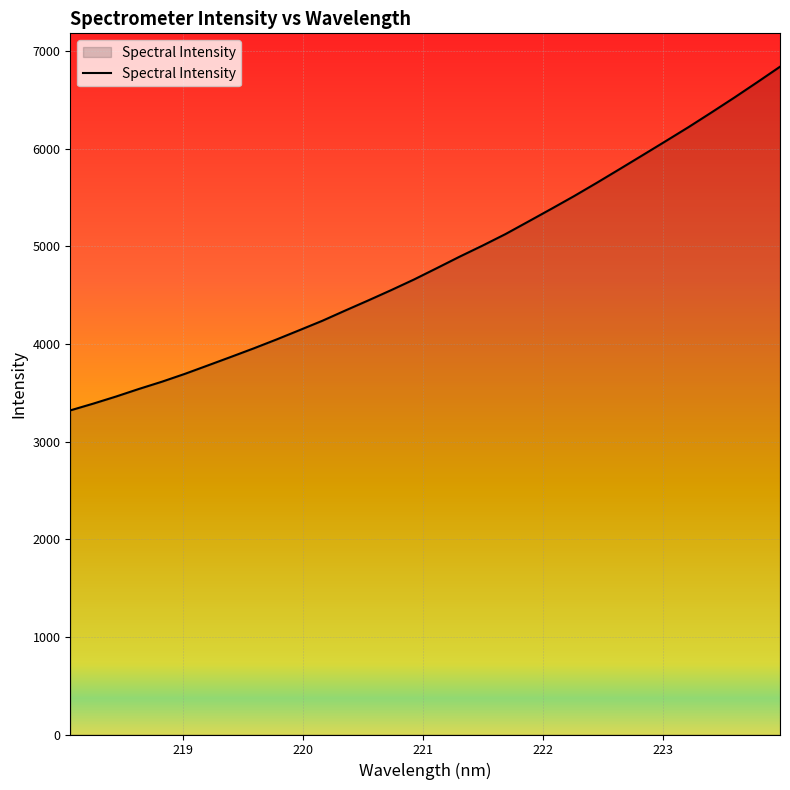

What is the minimum value shown in the chart?

3319.2